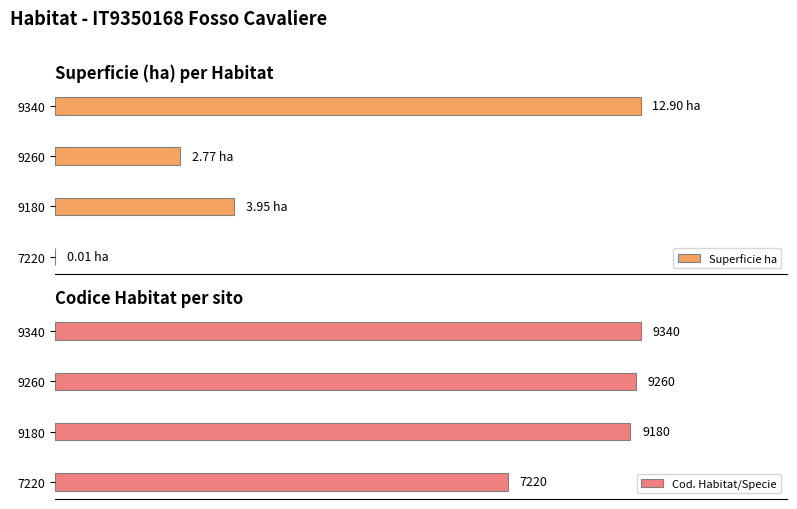

Rank the categories by Cod. Habitat/Specie value from lowest to highest.

7220, 9180, 9260, 9340